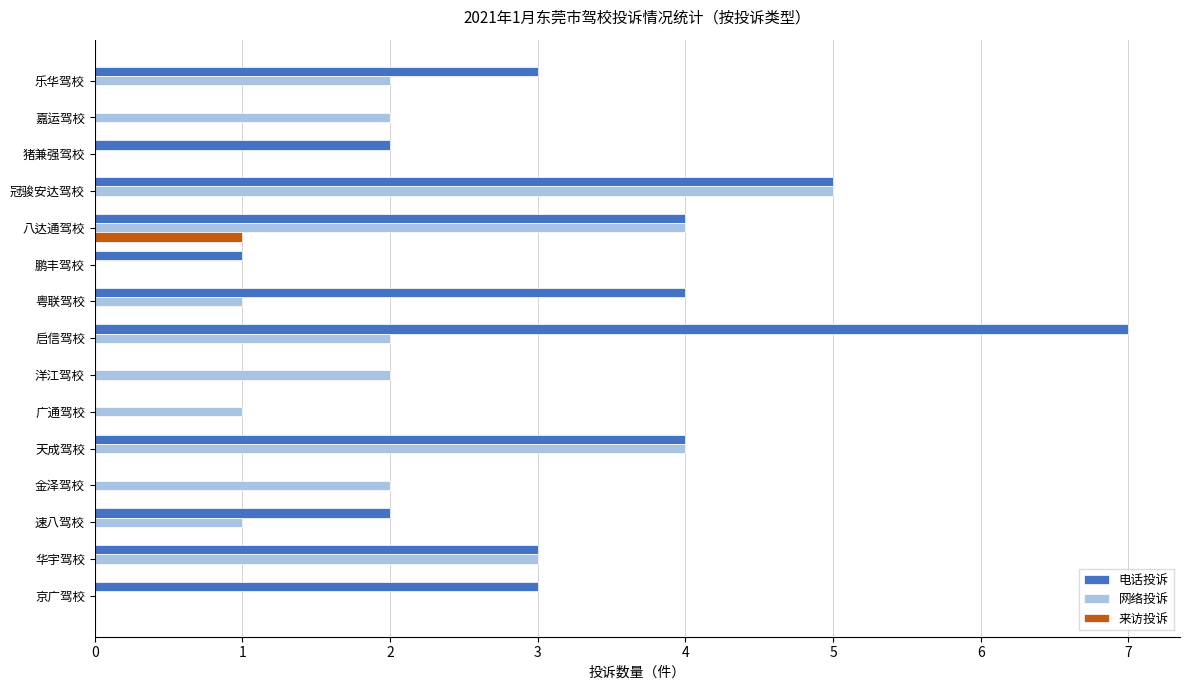

What is the approximate value of 网络投诉 at 八达通驾校?

4